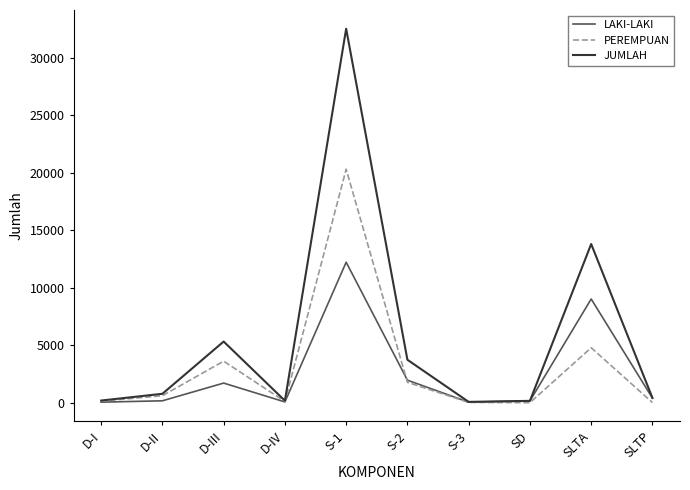

What is the difference between the maximum and minimum values in the LAKI-LAKI series?

12168